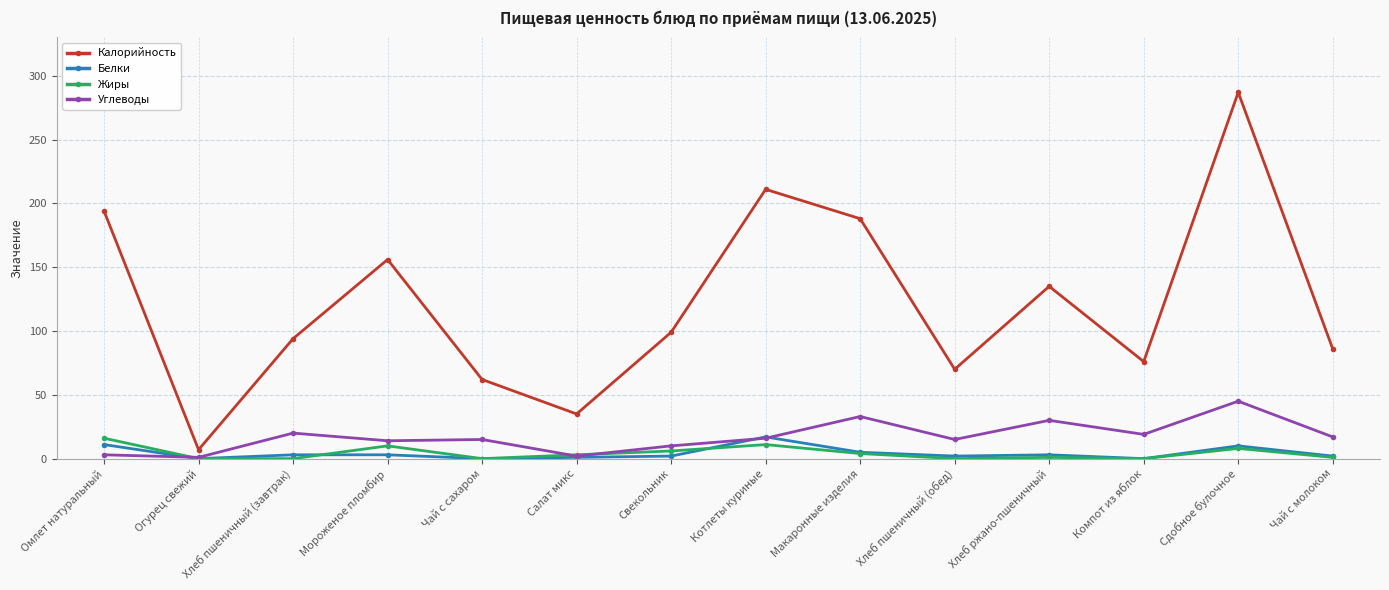

What is the lowest value of the Углеводы series?

1